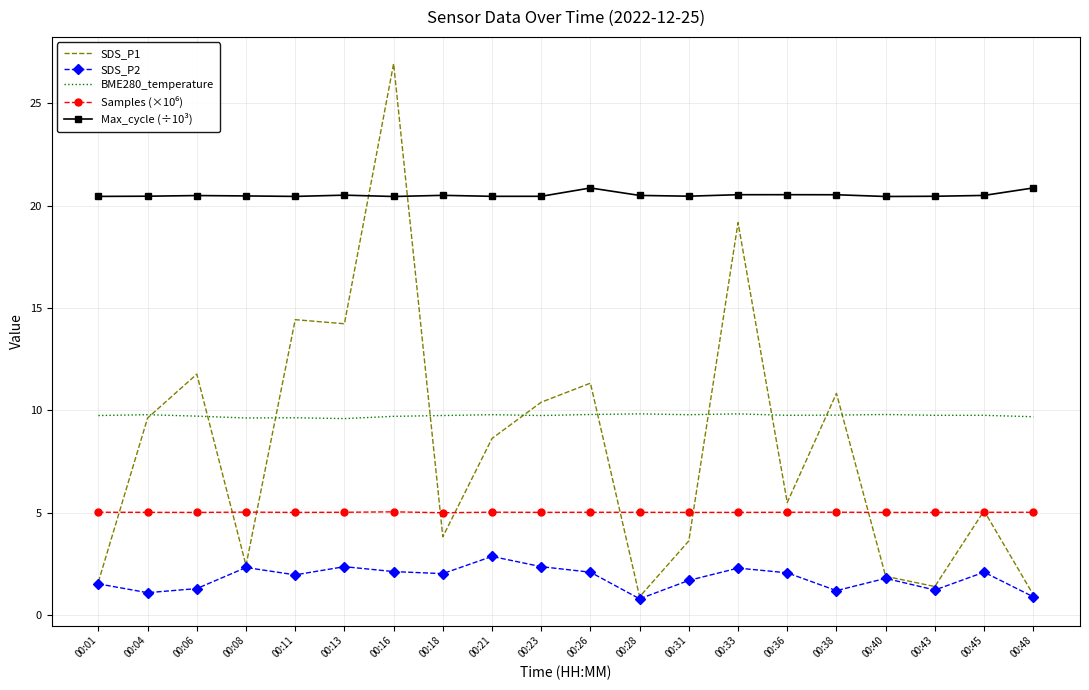

What is the spread (max minus min) of values at 00:06?

19.2